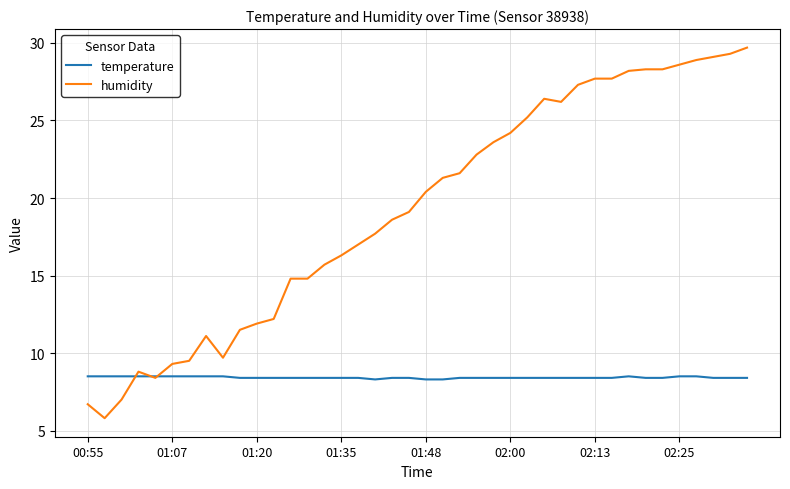

Which series has the largest total across all categories?

humidity